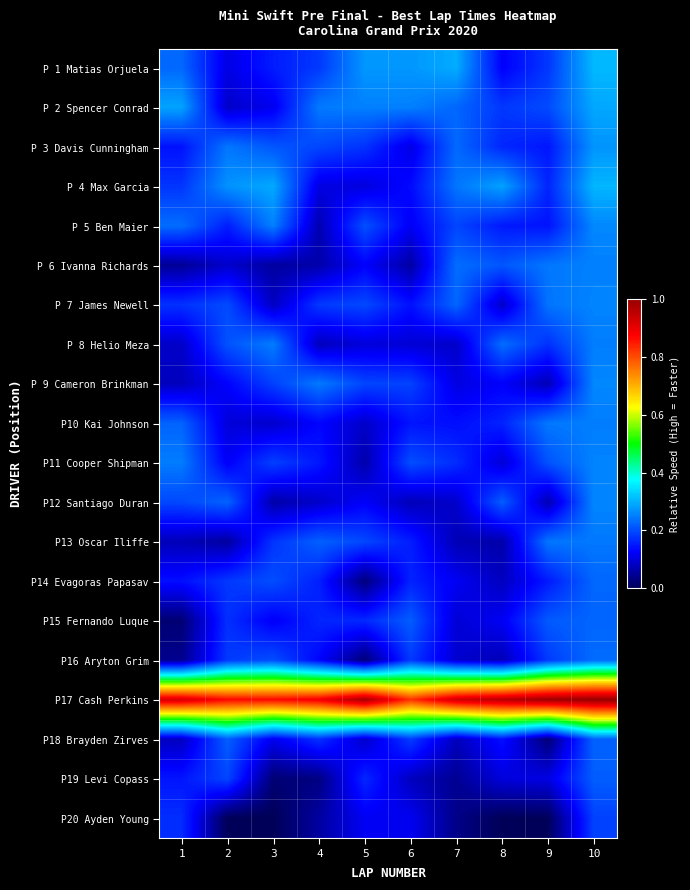

Rank the series by their maximum value, from lowest to highest.

P20 Ayden Young, P19 Levi Copass, P18 Brayden Zirves, P15 Fernando Luque, P14 Evagoras Papasav, P16 Aryton Grim, P13 Oscar Iliffe, P10 Kai Johnson, P 8 Helio Meza, P 6 Ivanna Richards, P11 Cooper Shipman, P 7 James Newell, P12 Santiago Duran, P 9 Cameron Brinkman, P 5 Ben Maier, P 3 Davis Cunningham, P 2 Spencer Conrad, P 4 Max Garcia, P 1 Matias Orjuela, P17 Cash Perkins